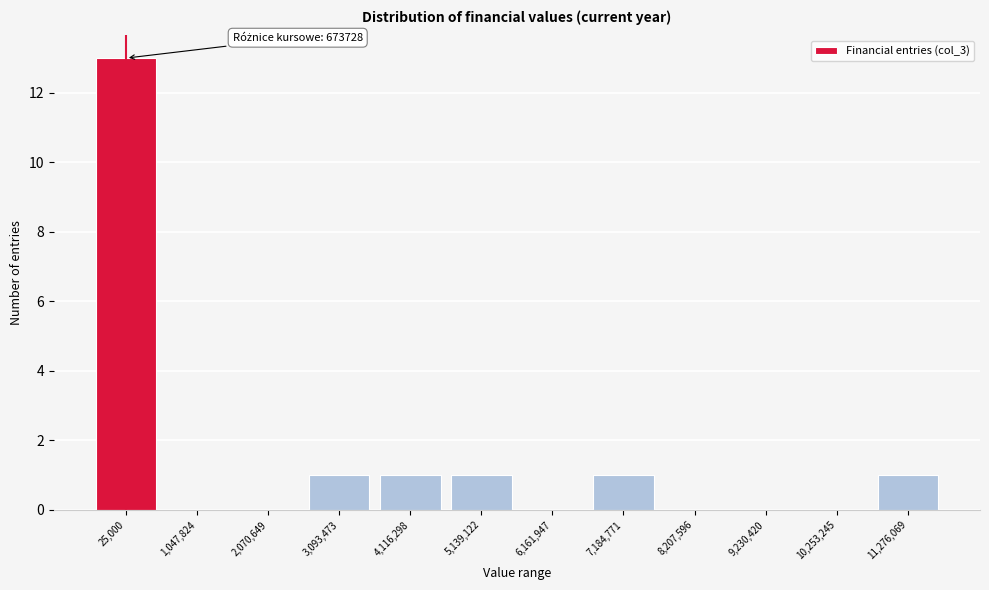

Reading left to right, list all the values displayed in this chart.

25,000=13	1,047,824=0	2,070,649=0	3,093,473=1	4,116,298=1	5,139,122=1	6,161,947=0	7,184,771=1	8,207,596=0	9,230,420=0	10,253,245=0	11,276,069=1